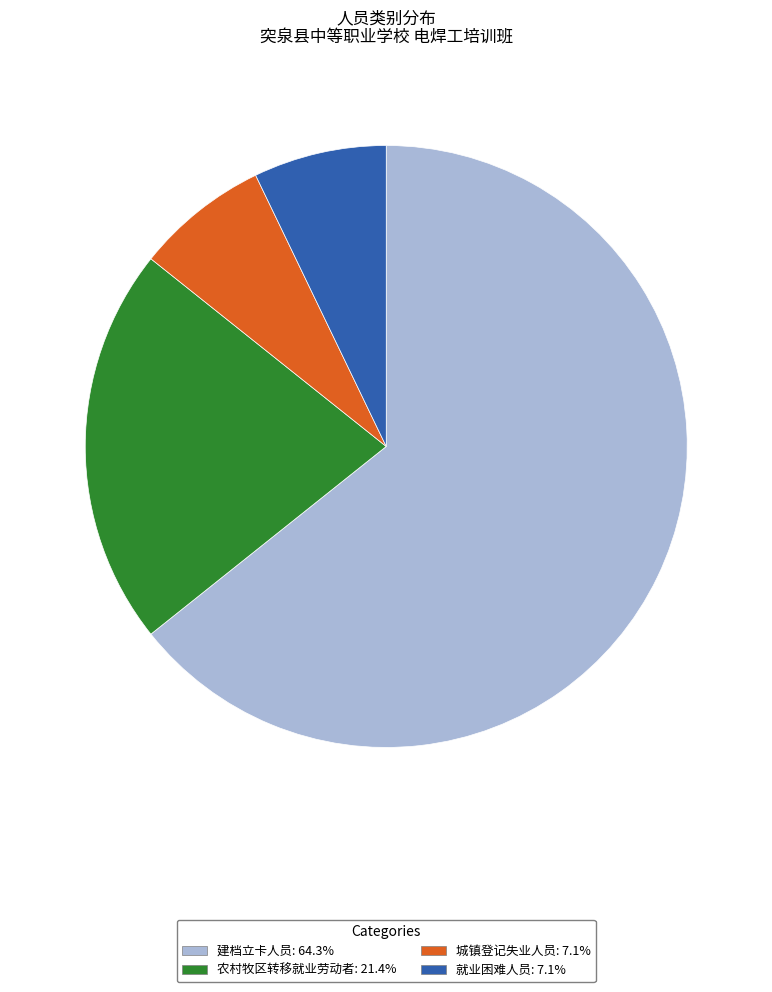

Which slice represents more than half of the pie?

建档立卡人员